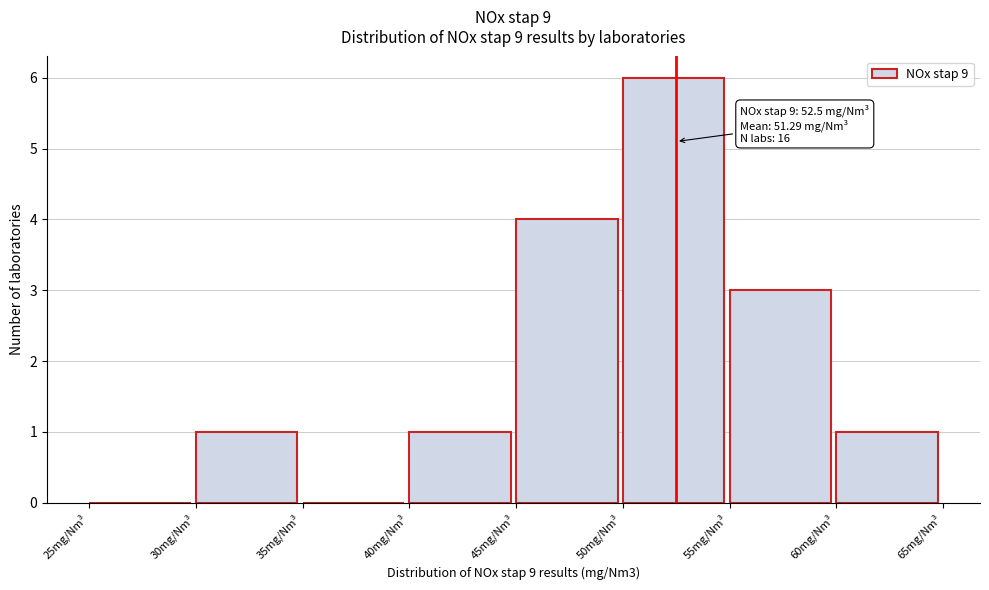

Over which range of the x-axis is the bar tallest?

50 to 55